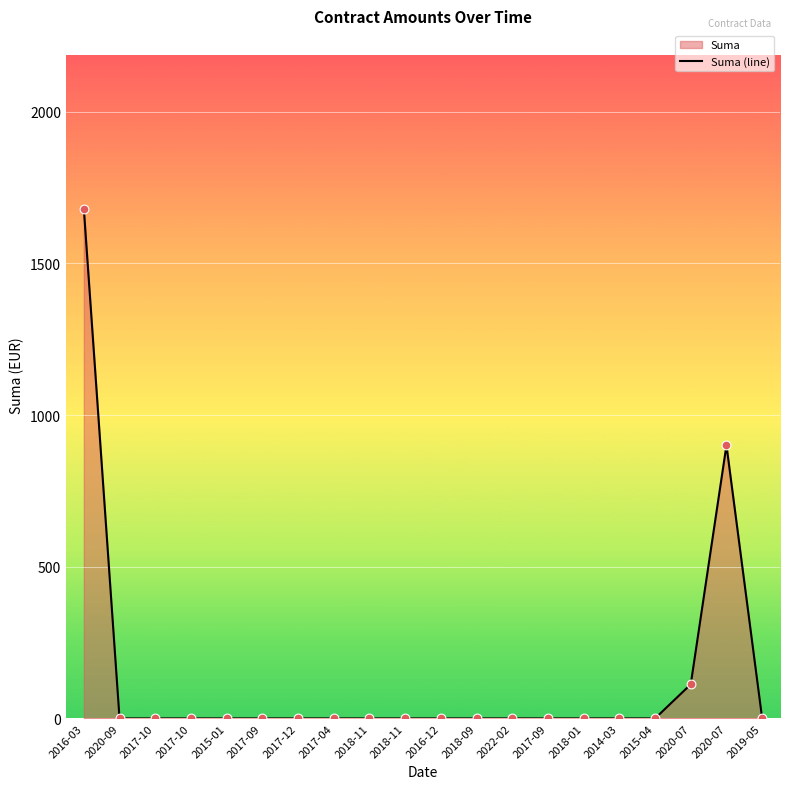

Between 2015-04 and 2014-03, which is larger?

2015-04